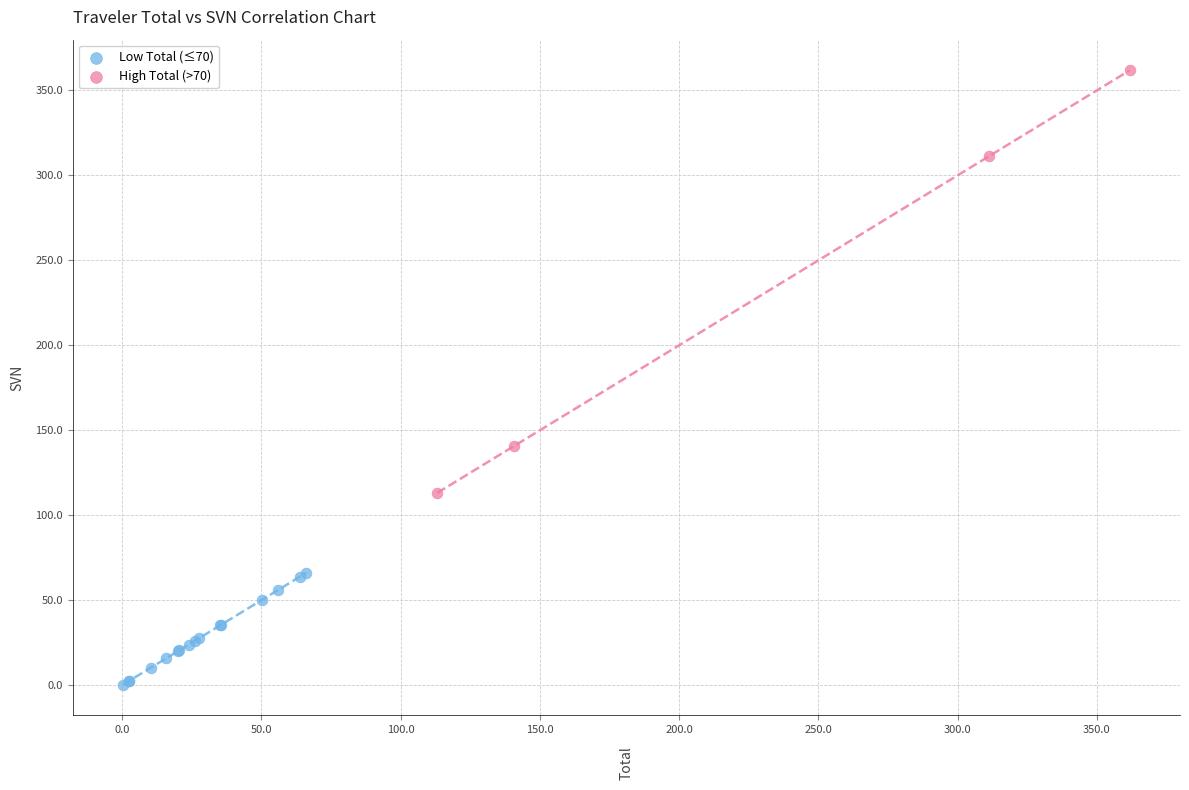

What are all the series names shown in the legend?

Low Total (≤70), High Total (>70)